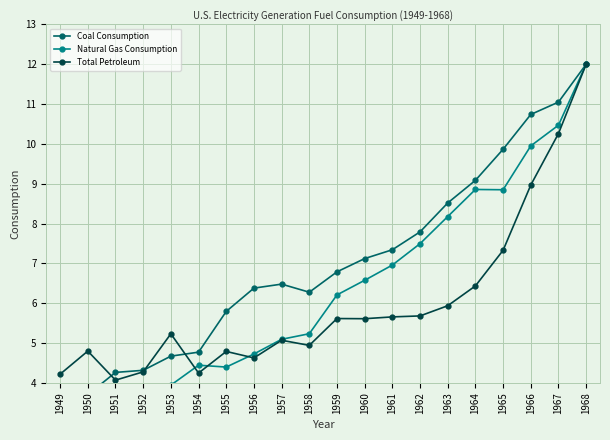

What is the spread (max minus min) of values at 1951?

1.4